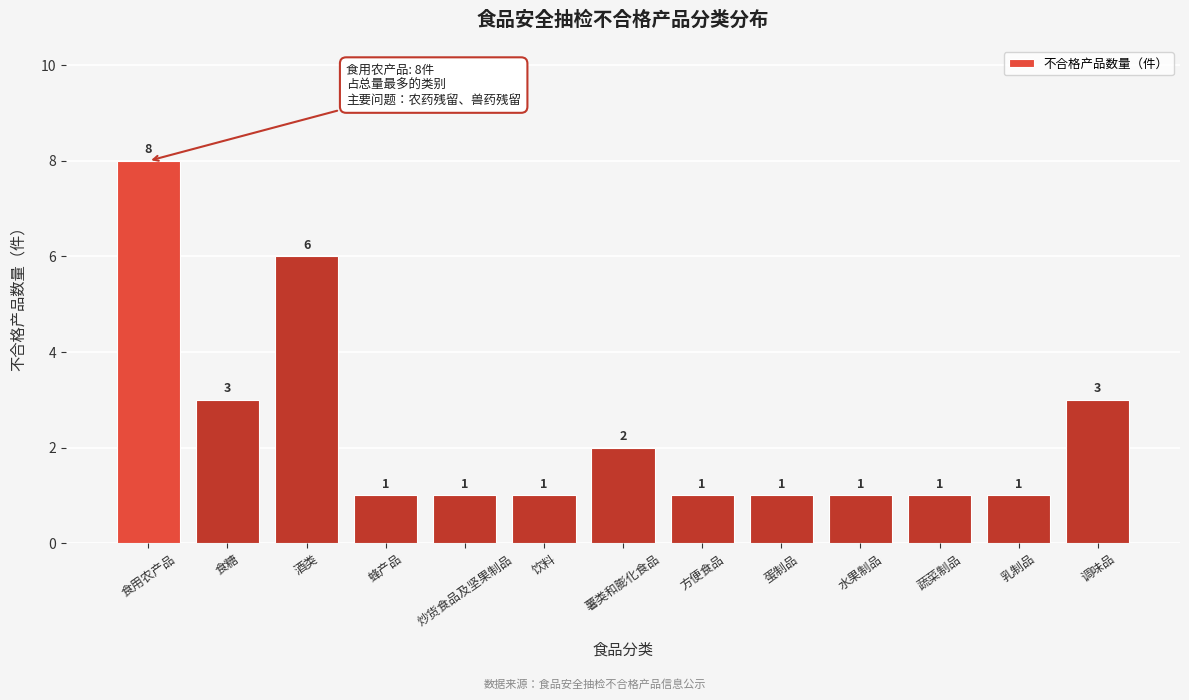

Reading right to left, transcribe all the data shown in this chart.

调味品=3	乳制品=1	蔬菜制品=1	水果制品=1	蛋制品=1	方便食品=1	薯类和膨化食品=2	饮料=1	炒货食品及坚果制品=1	蜂产品=1	酒类=6	食糖=3	食用农产品=8